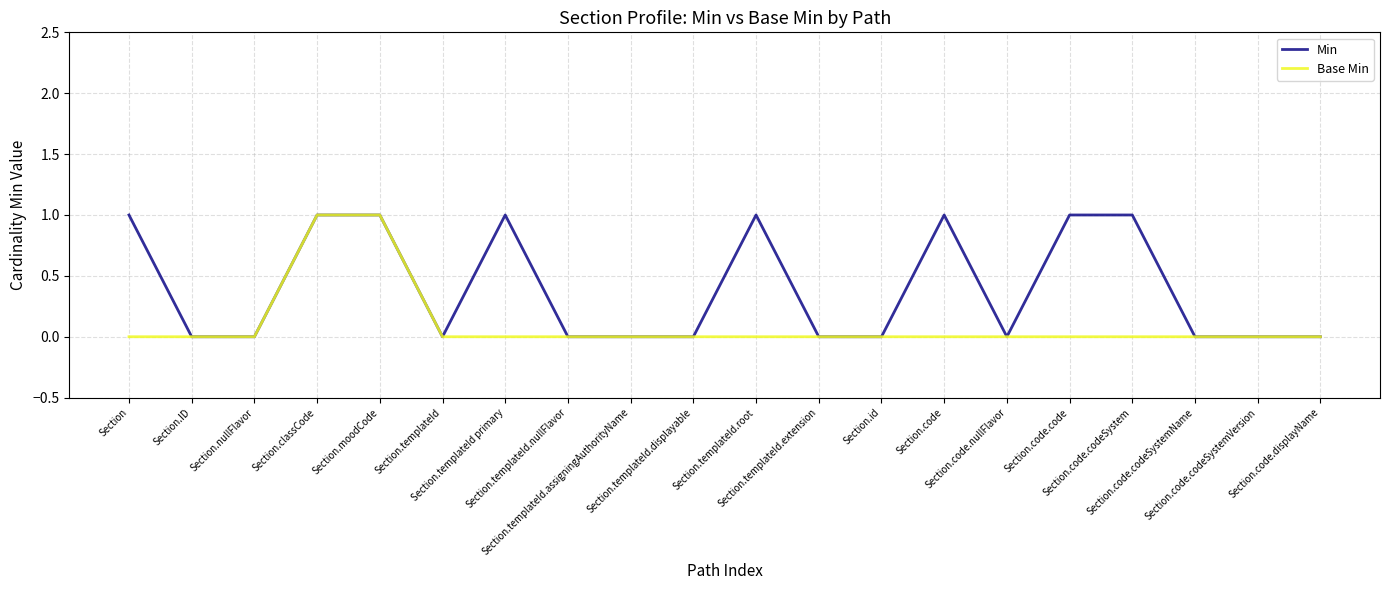

Rank the series by their average value, from lowest to highest.

Base Min, Min